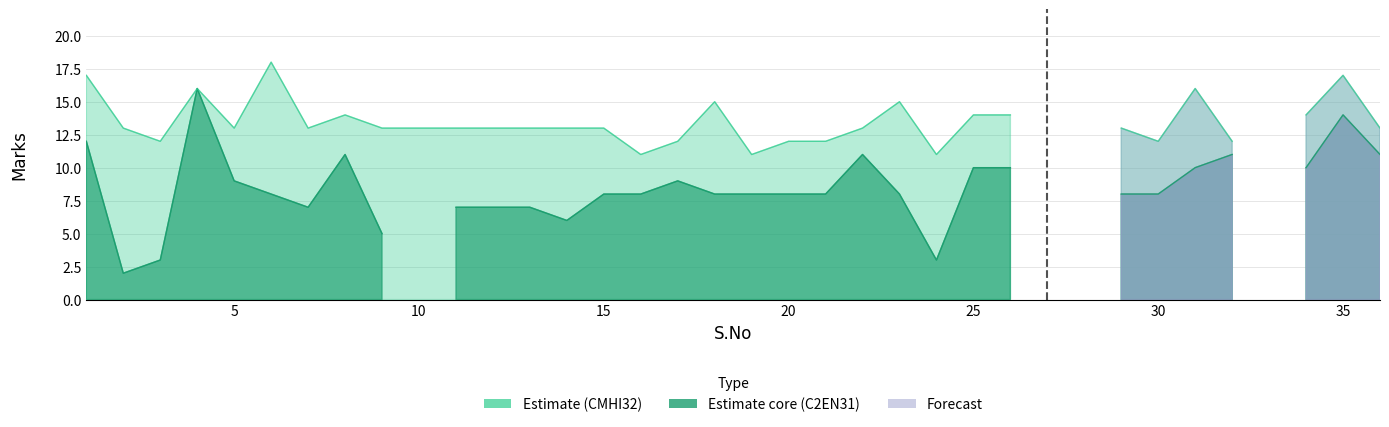

True or false: C2EN31 and CMHI32 intersect in this chart.

False